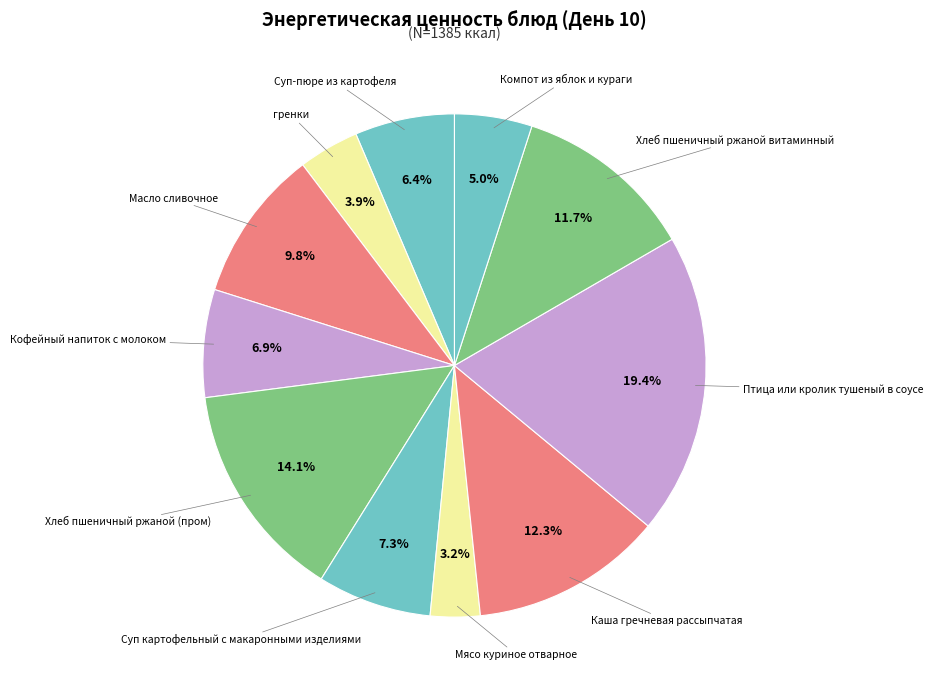

To the nearest percent, what is the average slice percentage?

9%